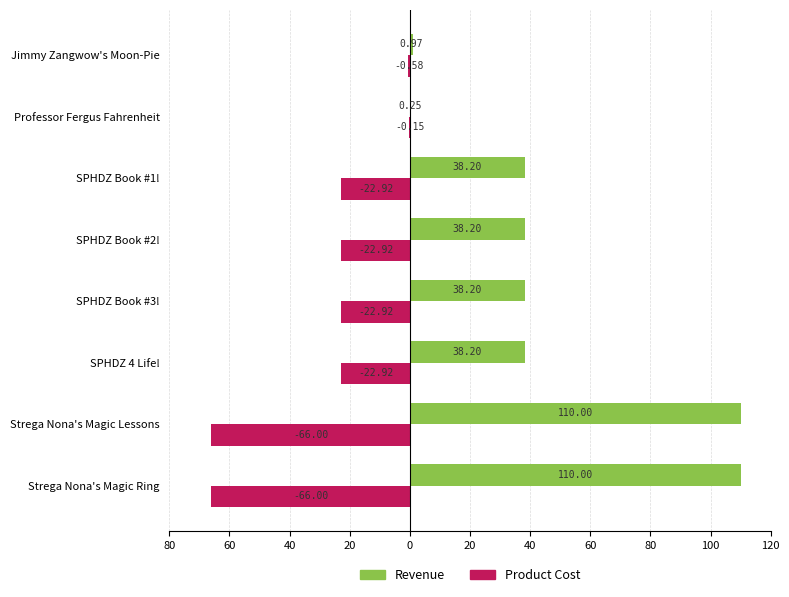

What are all the series names shown in the legend?

Revenue, Product Cost